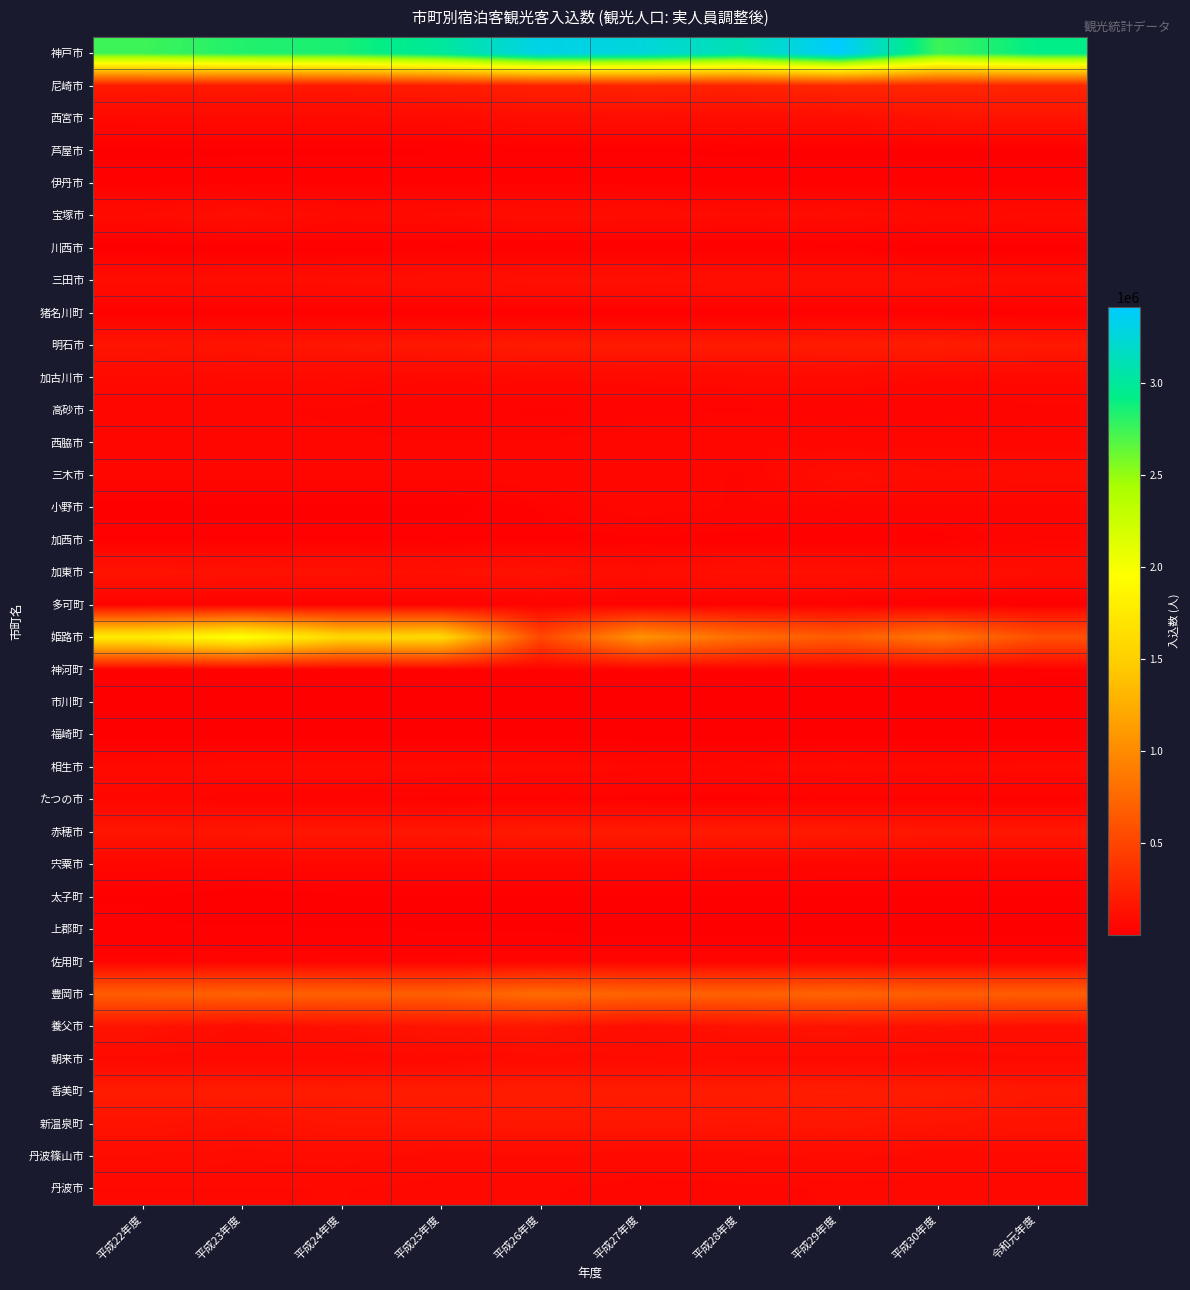

What is the difference between the highest and lowest values at 平成27年度?

3263745